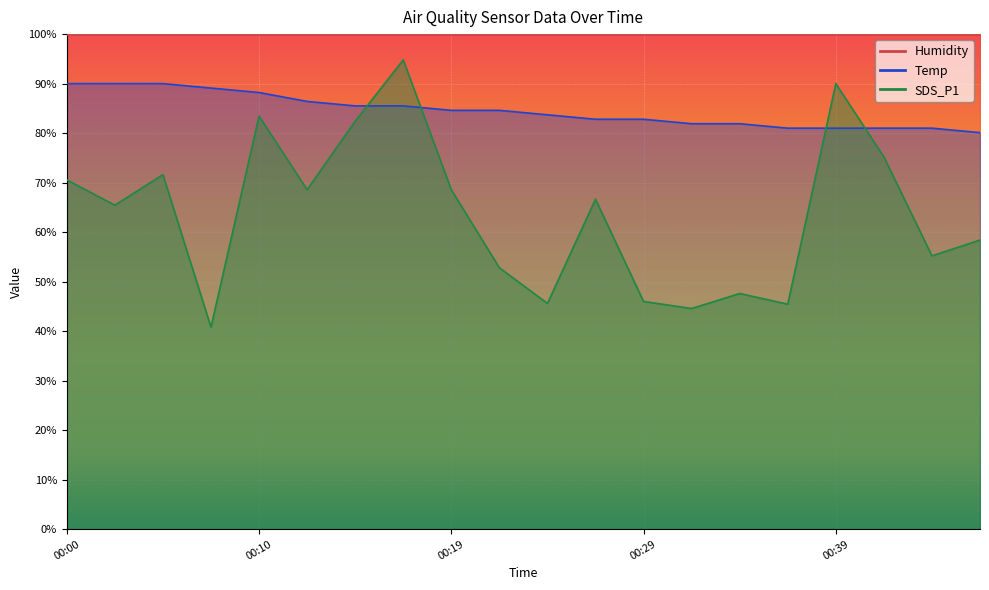

What is the average value of the Temp series?

84.6